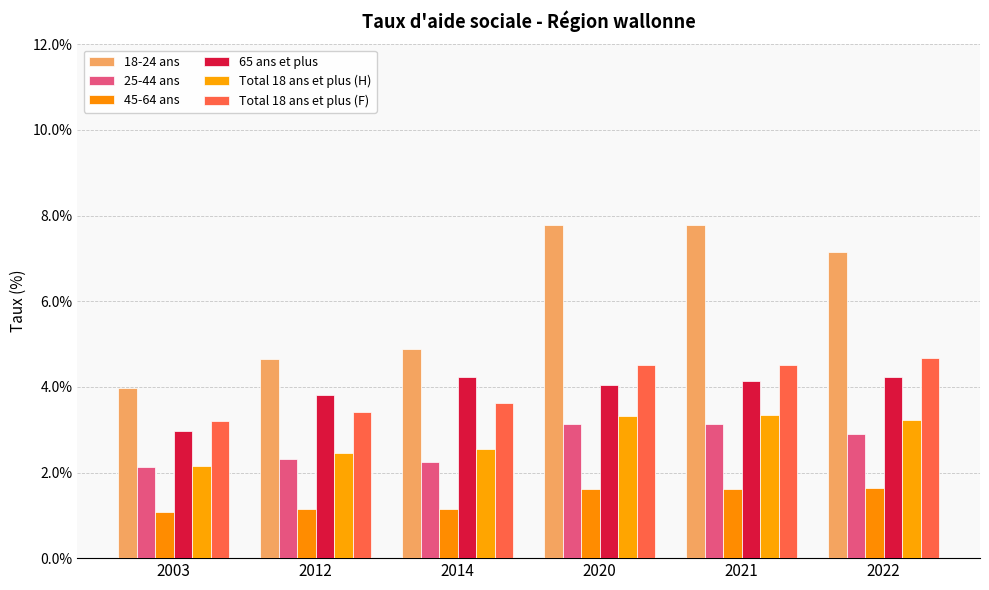

What is the value of the Total 18 ans et plus (F) bar at the 4th from the left?

4.5